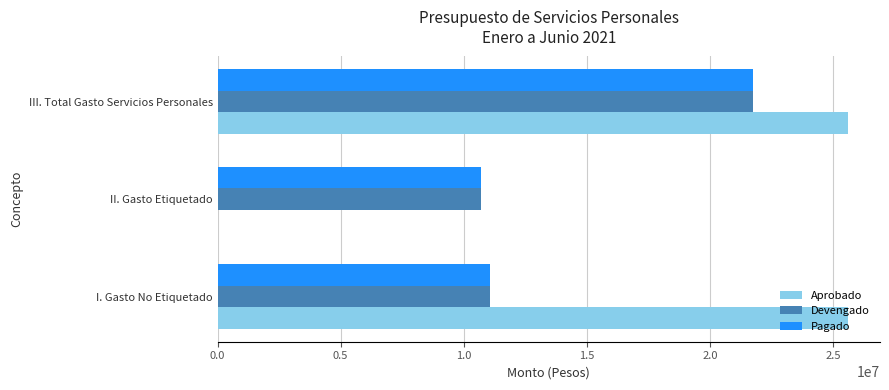

What is the sum of all Aprobado values?

51258152.0